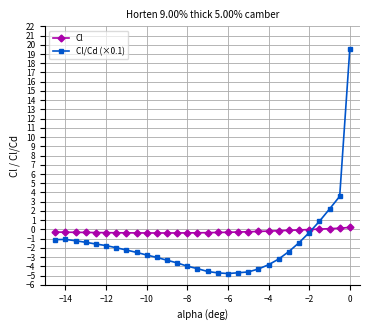

What is the lowest value of the Cl/Cd (×0.1) series?

-4.8